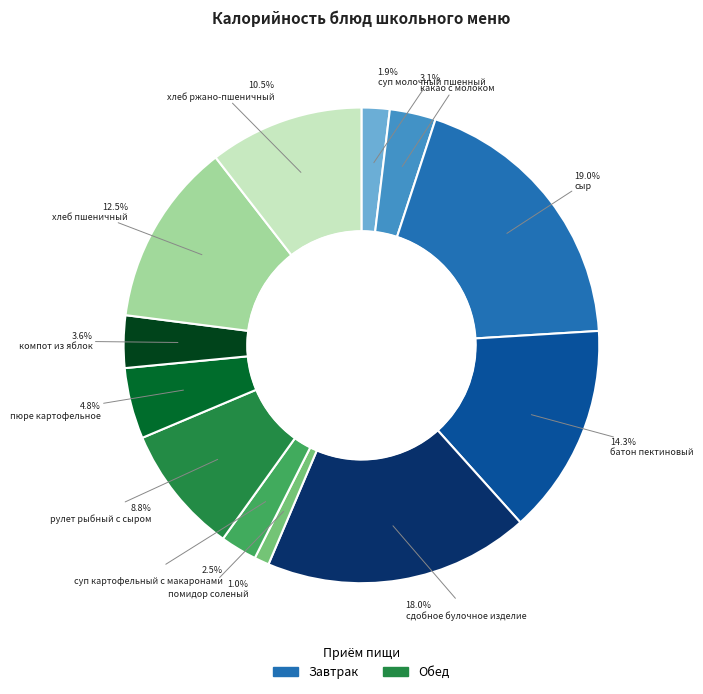

Which slice is the largest?

сыр